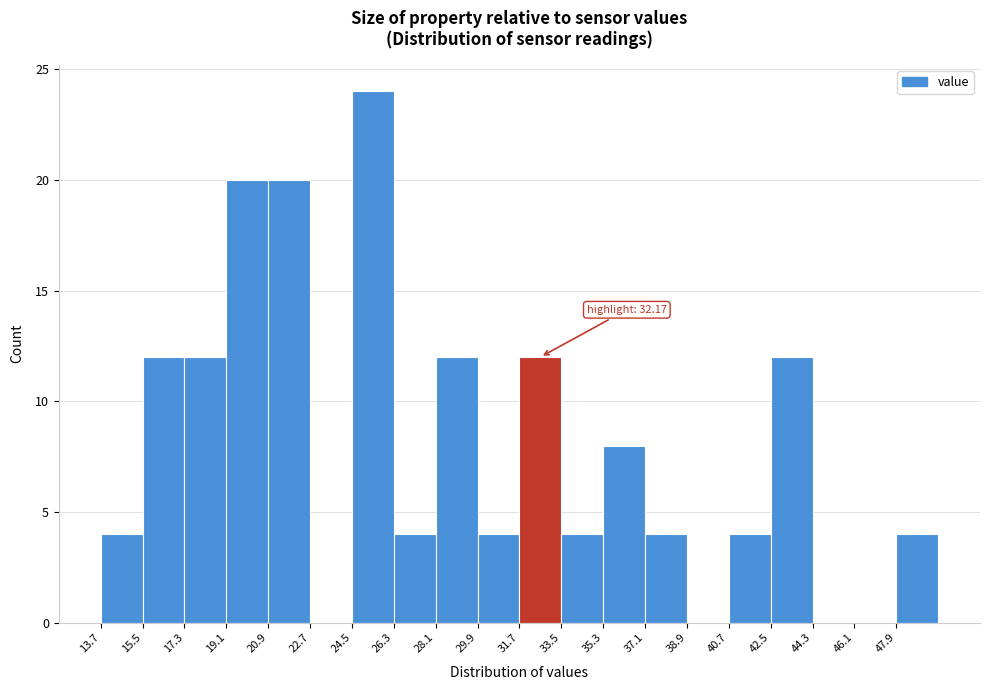

Over which range of the x-axis is the bar tallest?

24.4 to 26.2